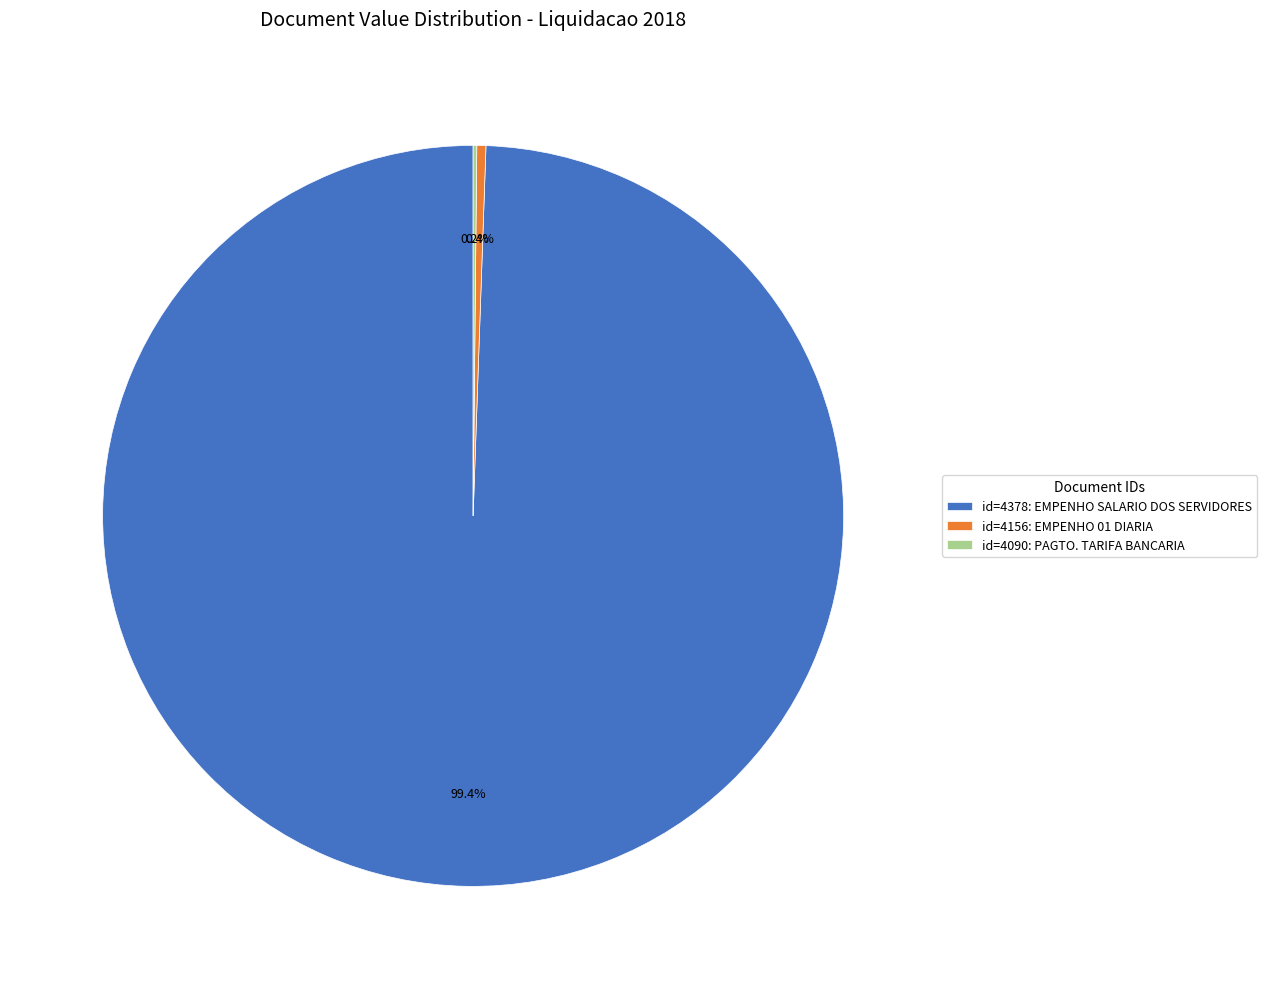

Approximately how many times larger is the value at id=4378: EMPENHO SALARIO DOS SERVIDORES compared to id=4156: EMPENHO 01 DIARIA?

251.6